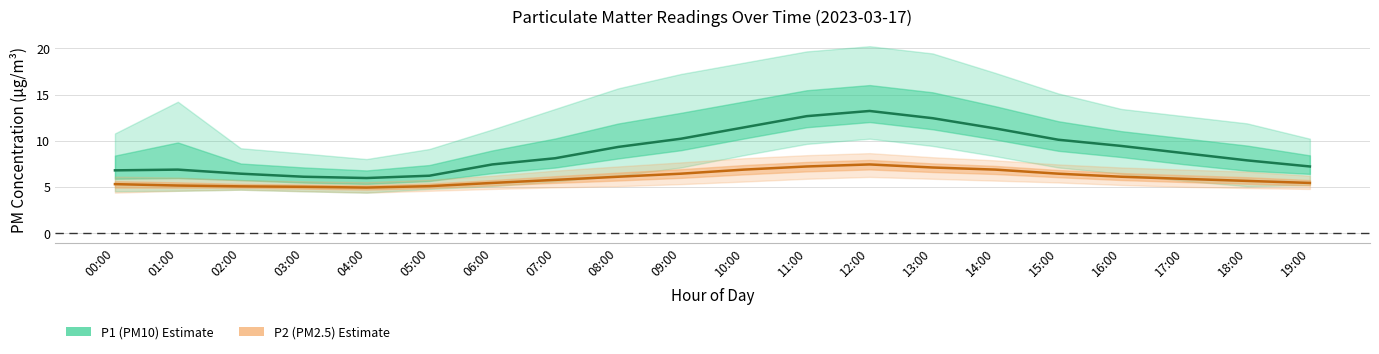

What is the difference between the maximum and minimum values in the P2 (PM2.5) series?

2.5